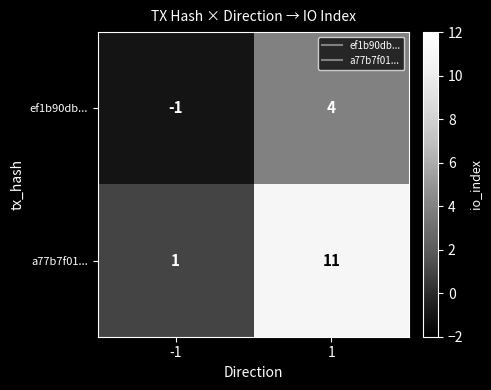

Which series has the largest range (max minus min)?

a77b7f01...